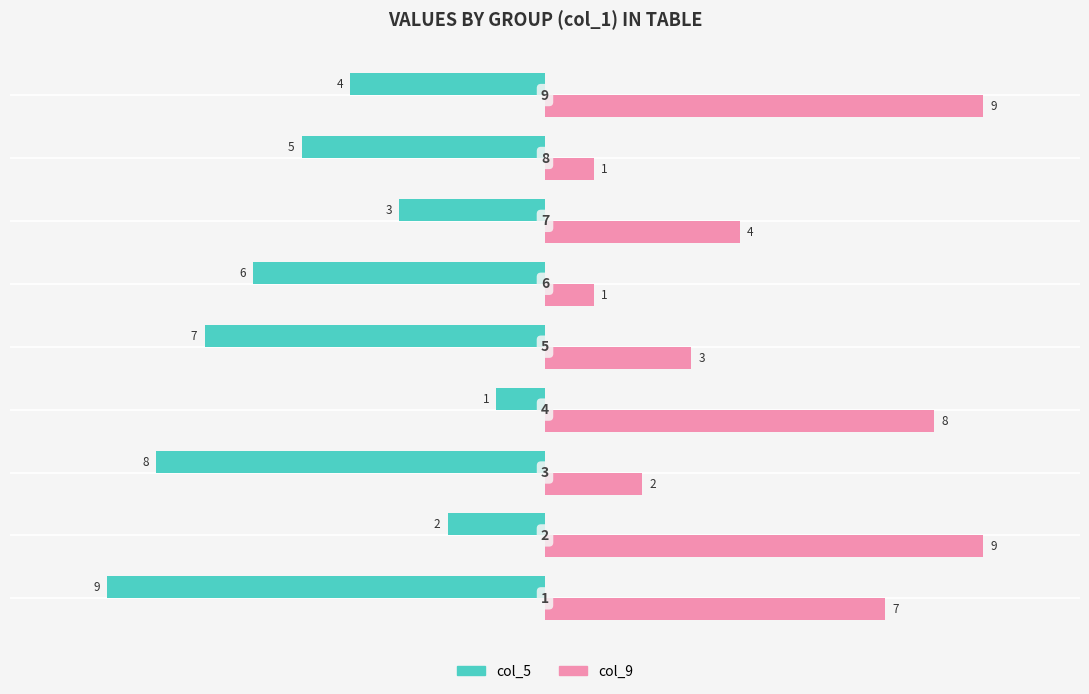

Rank the series by their maximum value, from lowest to highest.

col_5, col_9